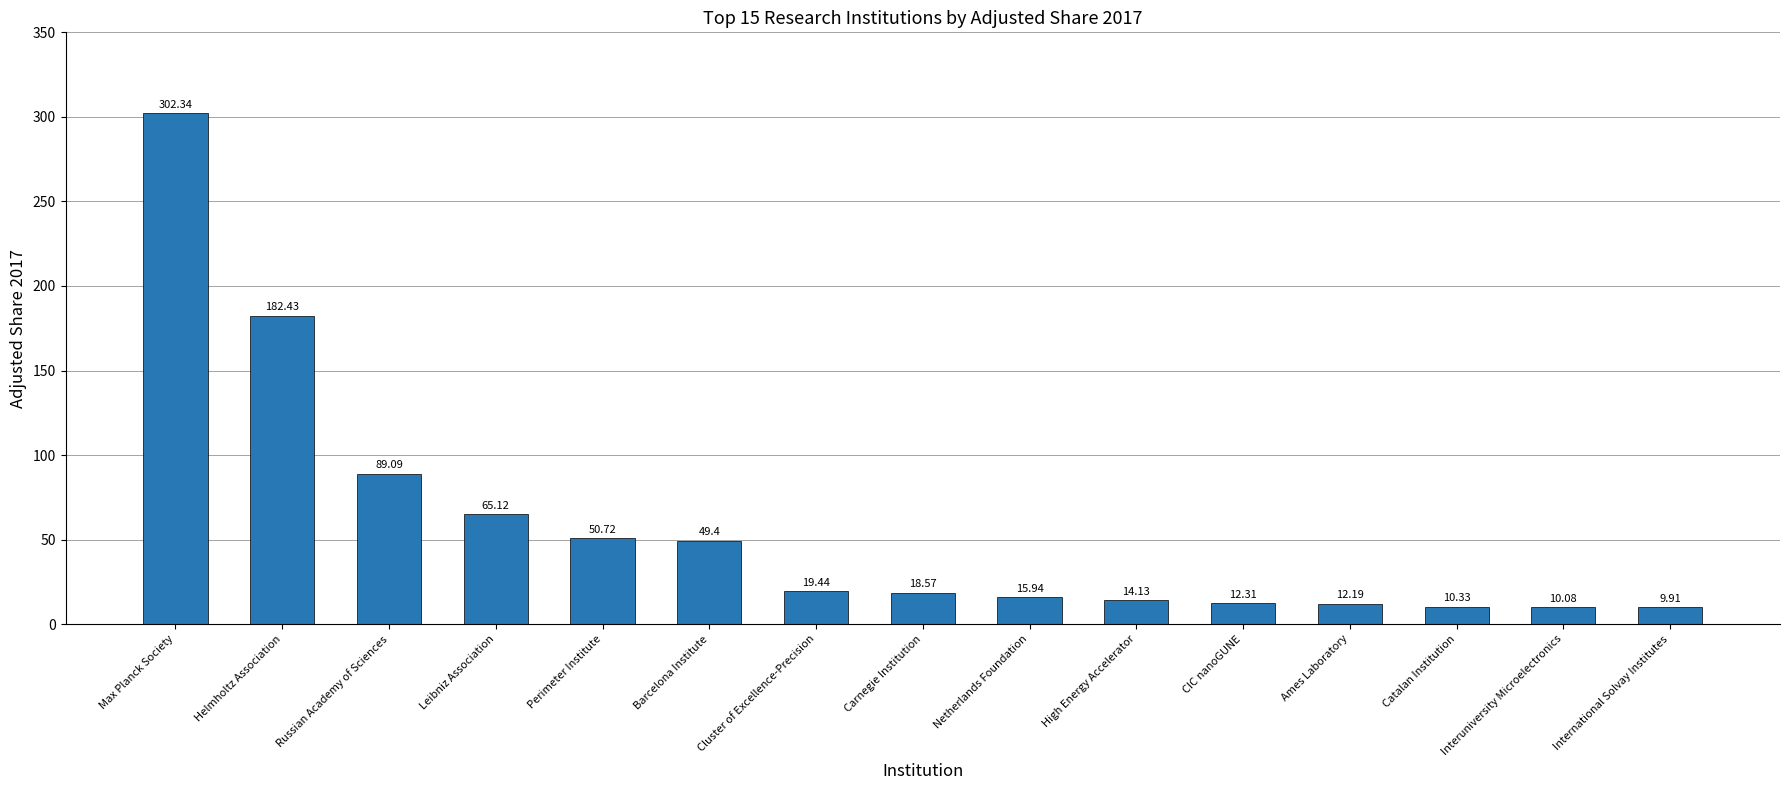

Which category has the highest value across all series?

Max Planck Society